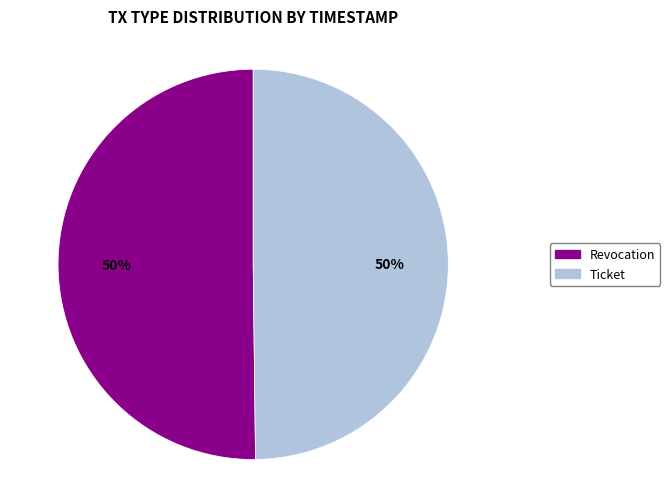

To the nearest percent, what portion does Ticket represent?

50%